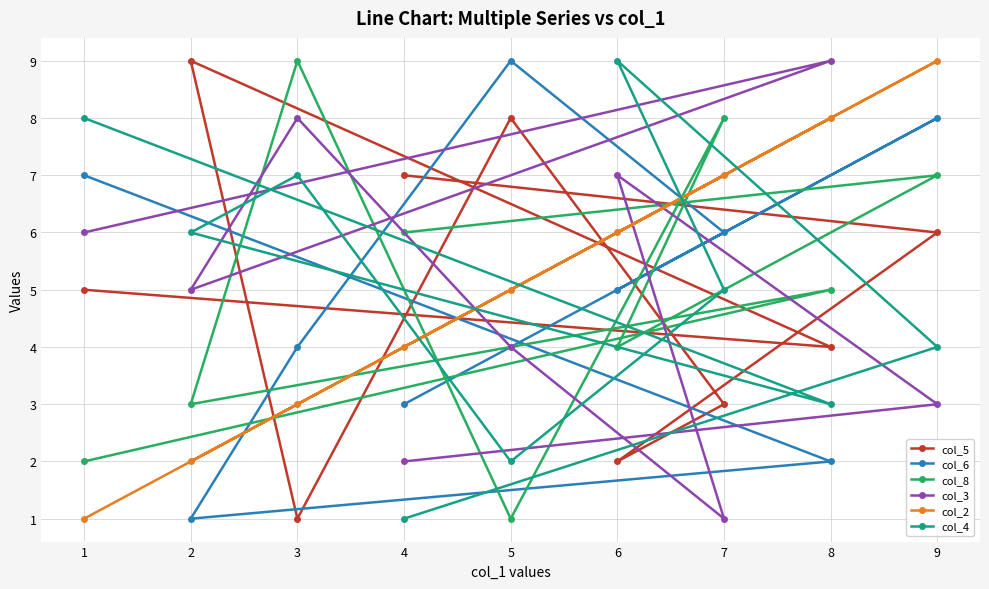

Reading right to left, list all the values displayed in this chart.

col_5: 9=6	8=4	7=3	6=2	5=8	4=7	3=1	2=9	1=5
col_6: 9=8	8=2	7=6	6=5	5=9	4=3	3=4	2=1	1=7
col_8: 9=7	8=5	7=8	6=4	5=1	4=6	3=9	2=3	1=2
col_3: 9=3	8=9	7=1	6=7	5=4	4=2	3=8	2=5	1=6
col_2: 9=9	8=8	7=7	6=6	5=5	4=4	3=3	2=2	1=1
col_4: 9=4	8=3	7=5	6=9	5=2	4=1	3=7	2=6	1=8